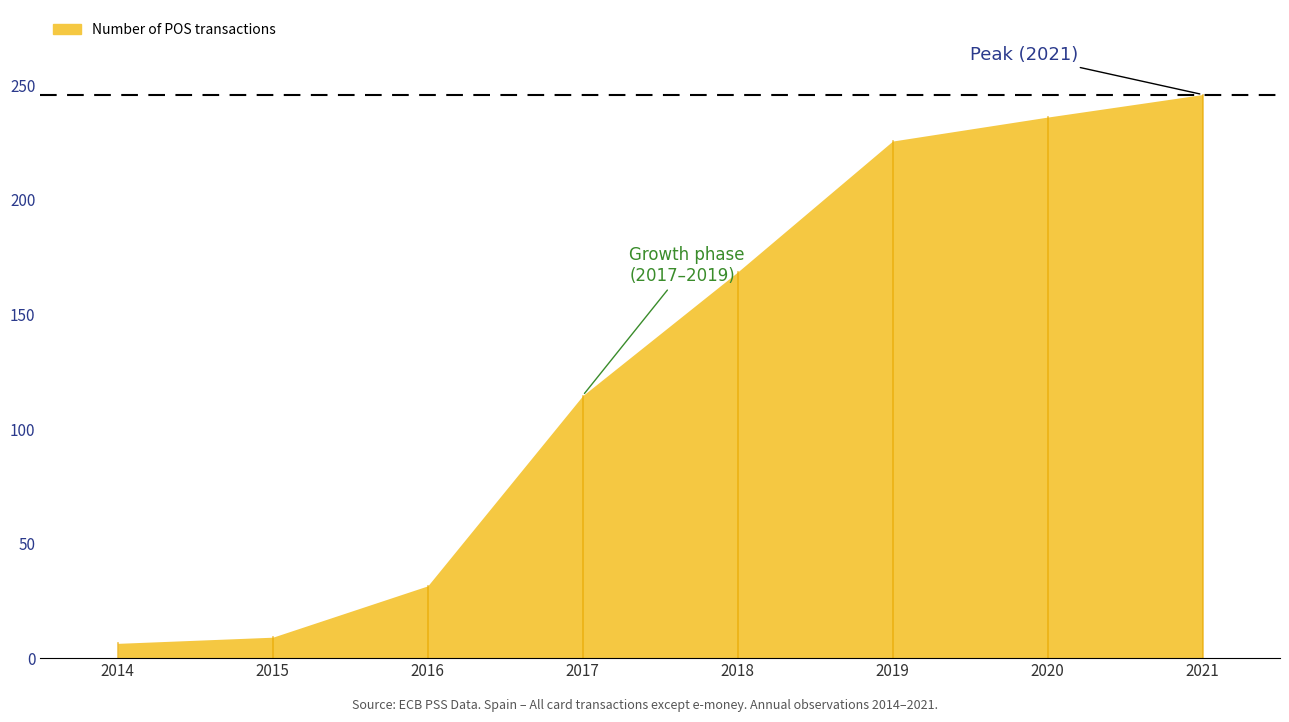

Which category has the highest value across all series?

2021